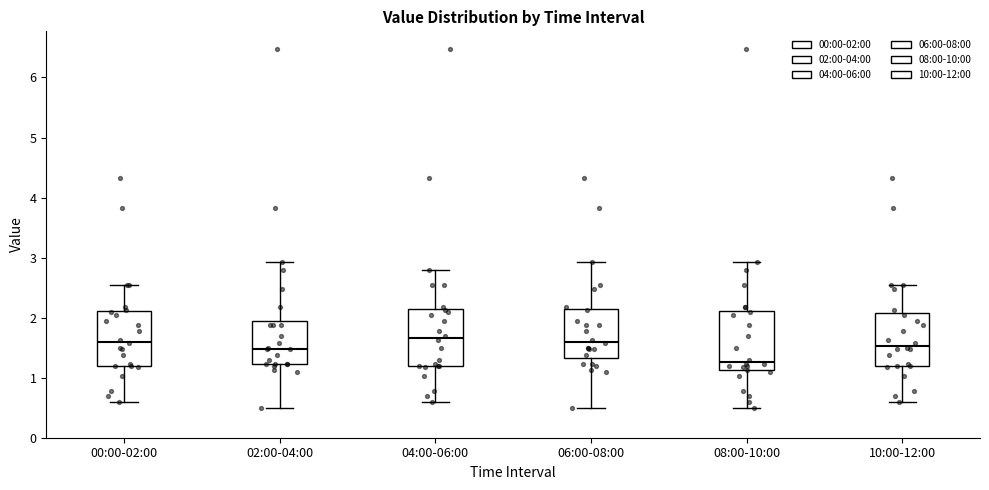

Reading left to right, transcribe this box plot: for each box, give where its median line is, the range the box spans, and where its two whiskers end, as read against the y-axis. The values are not printed on the chart, so give them approximately, as read against the axis.

00:00-02:00: median 1.6, box 1.2 to 2.1, whiskers 0.6 to 2.6
02:00-04:00: median 1.5, box 1.2 to 1.9, whiskers 0.5 to 2.9
04:00-06:00: median 1.7, box 1.2 to 2.1, whiskers 0.6 to 2.8
06:00-08:00: median 1.6, box 1.3 to 2.1, whiskers 0.5 to 2.9
08:00-10:00: median 1.3, box 1.1 to 2.1, whiskers 0.5 to 2.9
10:00-12:00: median 1.5, box 1.2 to 2.1, whiskers 0.6 to 2.6